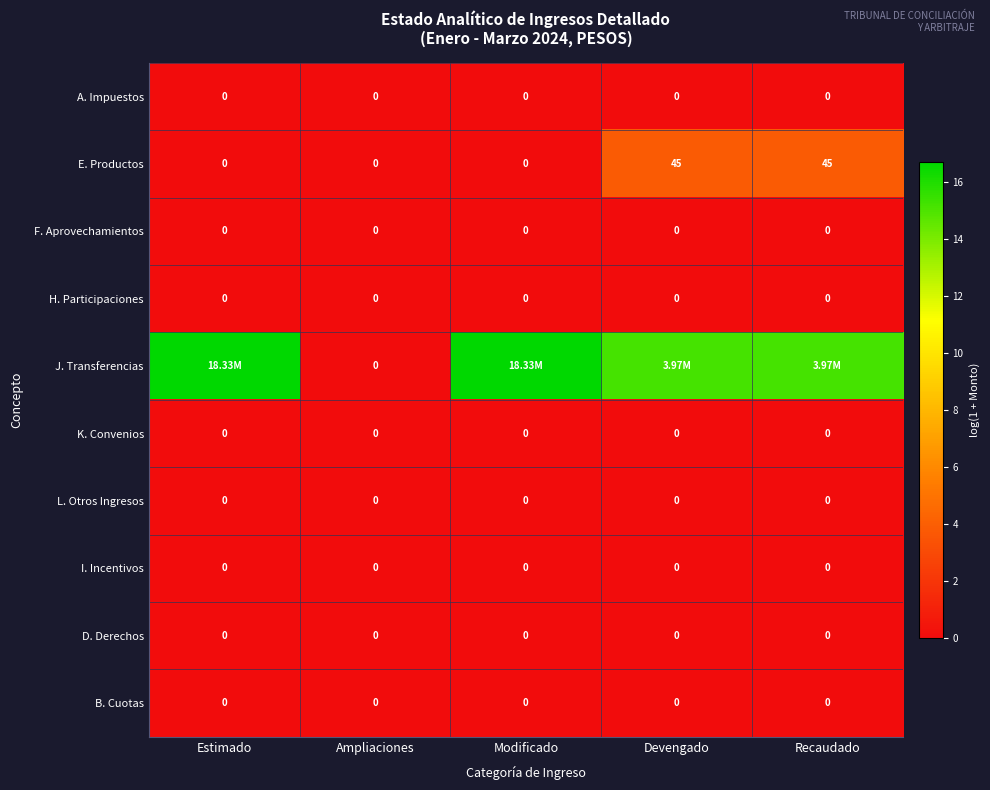

At which category is the sum across all series the highest?

Devengado